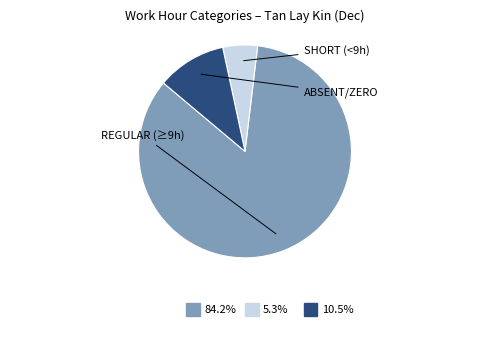

Does any single category account for the majority?

Yes